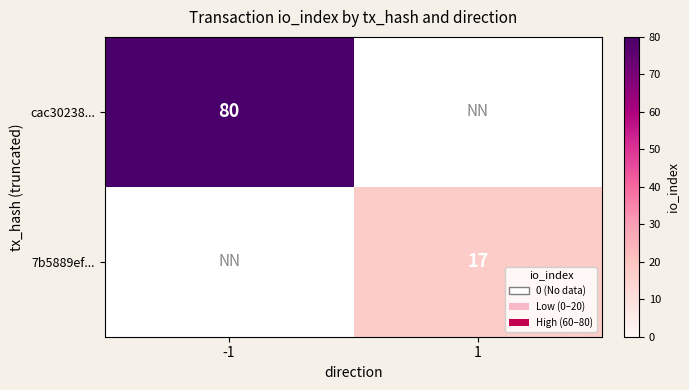

The value of cac30238... at -1 is 80. True or false?

True